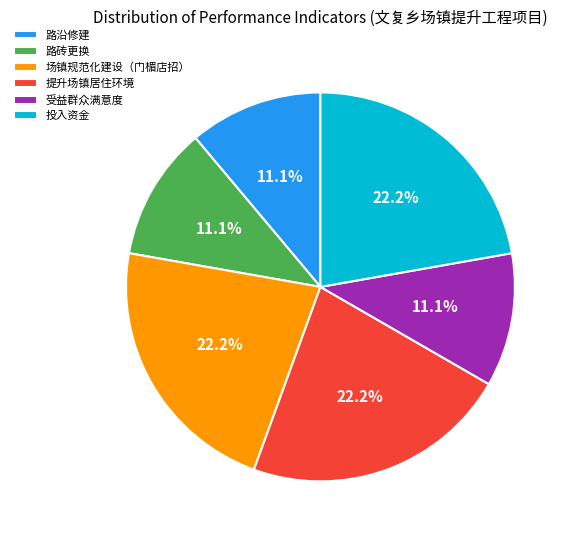

What percentage is NOT represented by 受益群众满意度?

88.9%